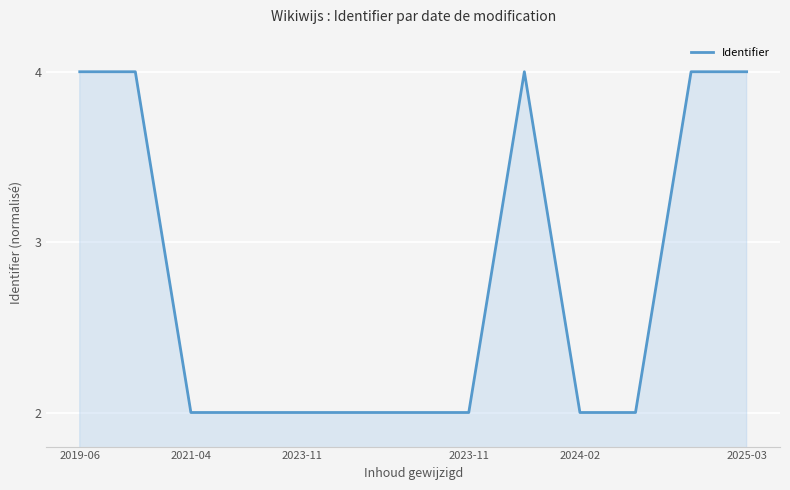

Reading left to right, extract all data points from this chart.

4.0	4.0	2.0	2.0	2.0	2.0	2.0	2.0	4.0	2.0	2.0	4.0	4.0